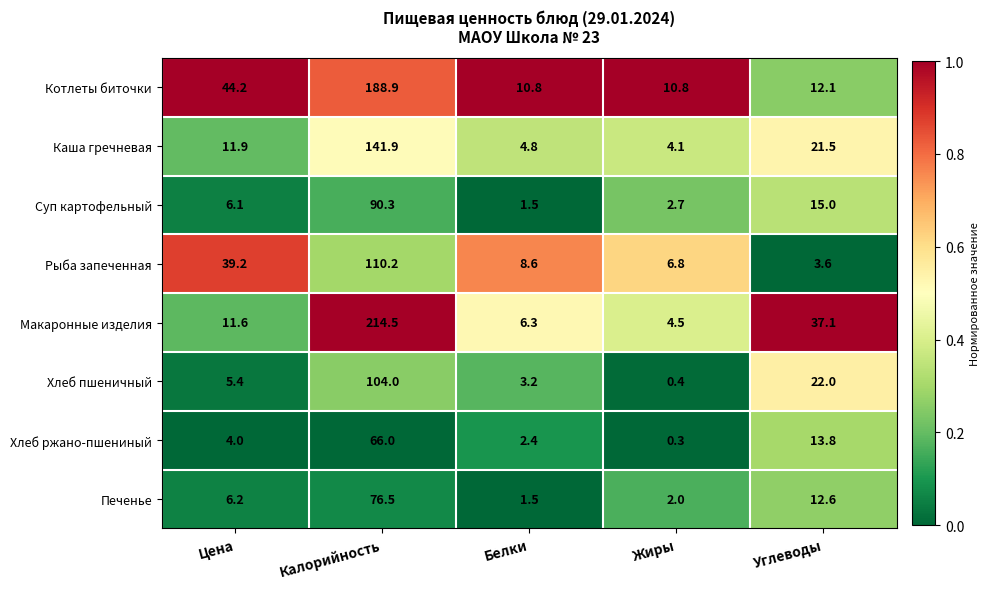

What is the greatest value displayed?

214.5